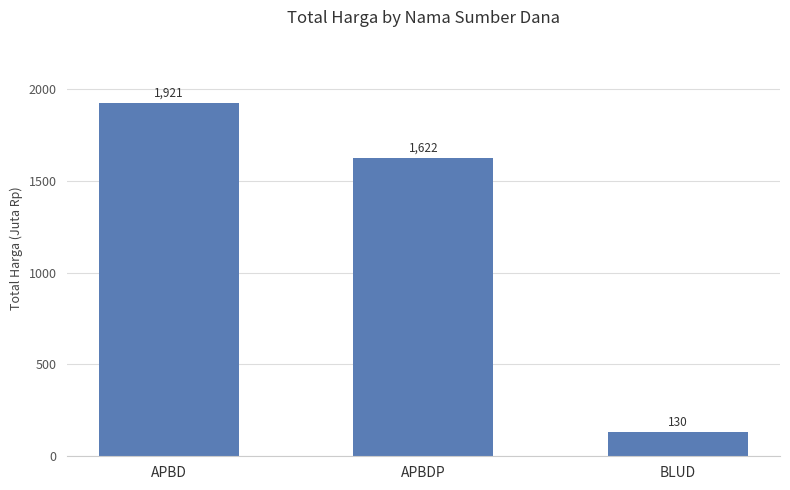

List the labels in order of value, smallest first.

BLUD, APBDP, APBD